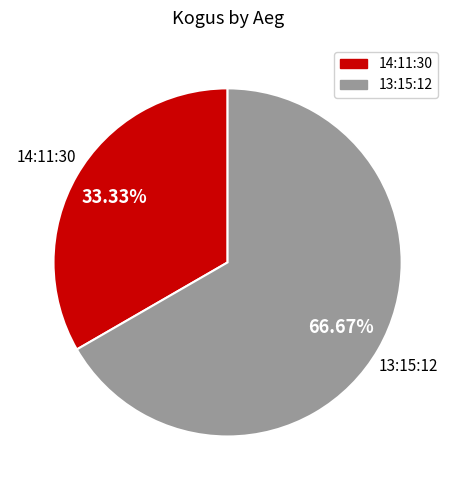

The 13:15:12 slice represents 67% of the pie. True or false?

True